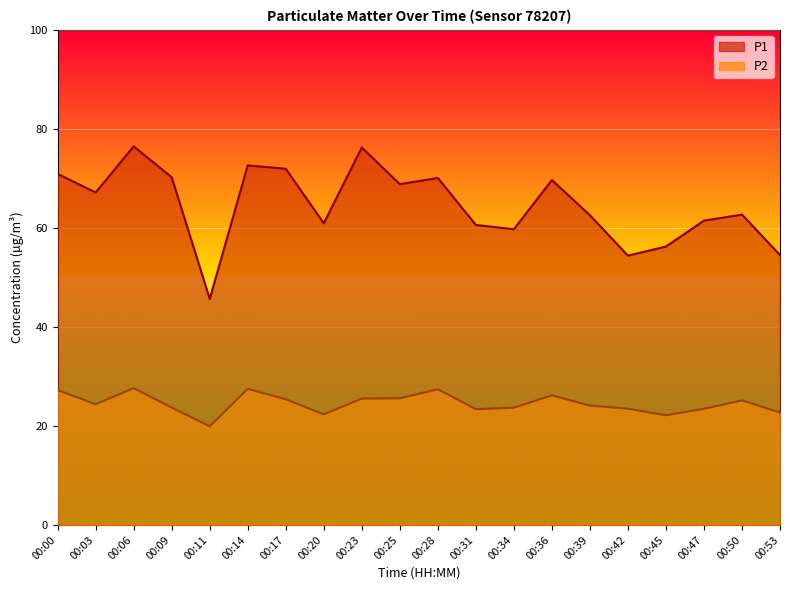

What is the lowest value of the P2 series?

19.9